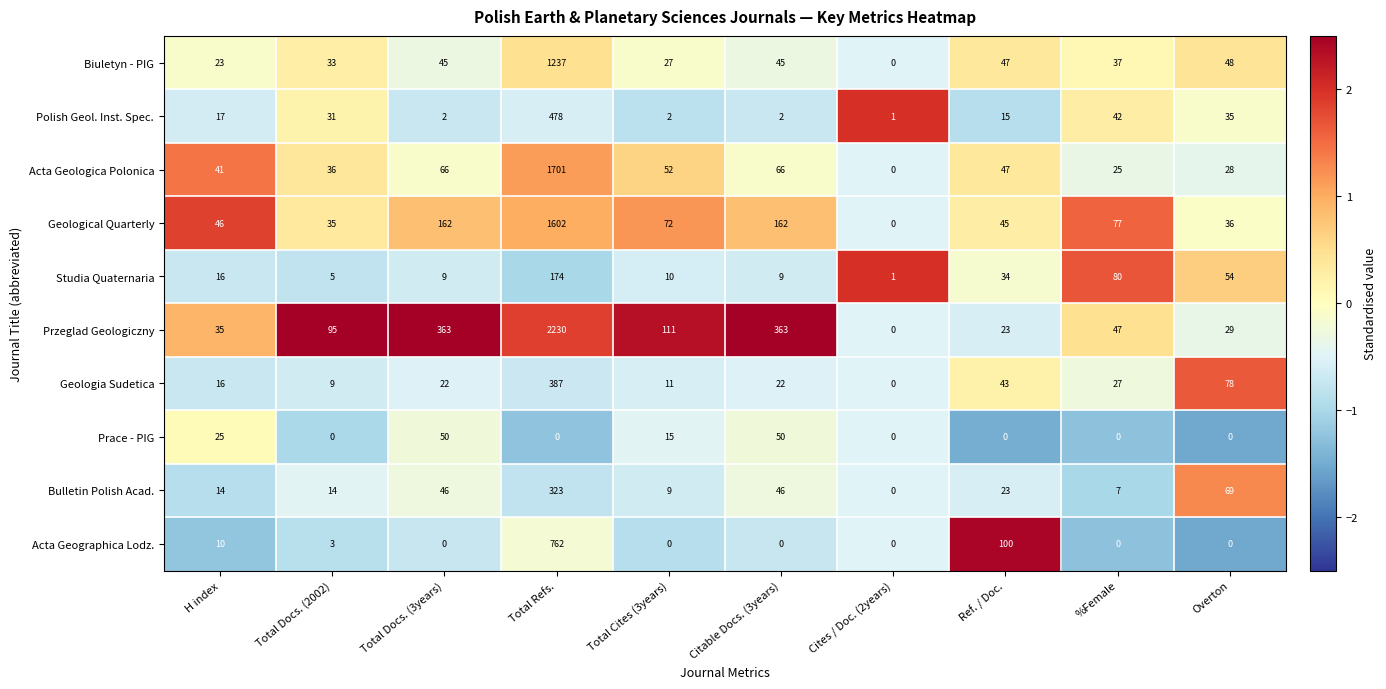

What is the maximum value for Studia Quaternaria?

174